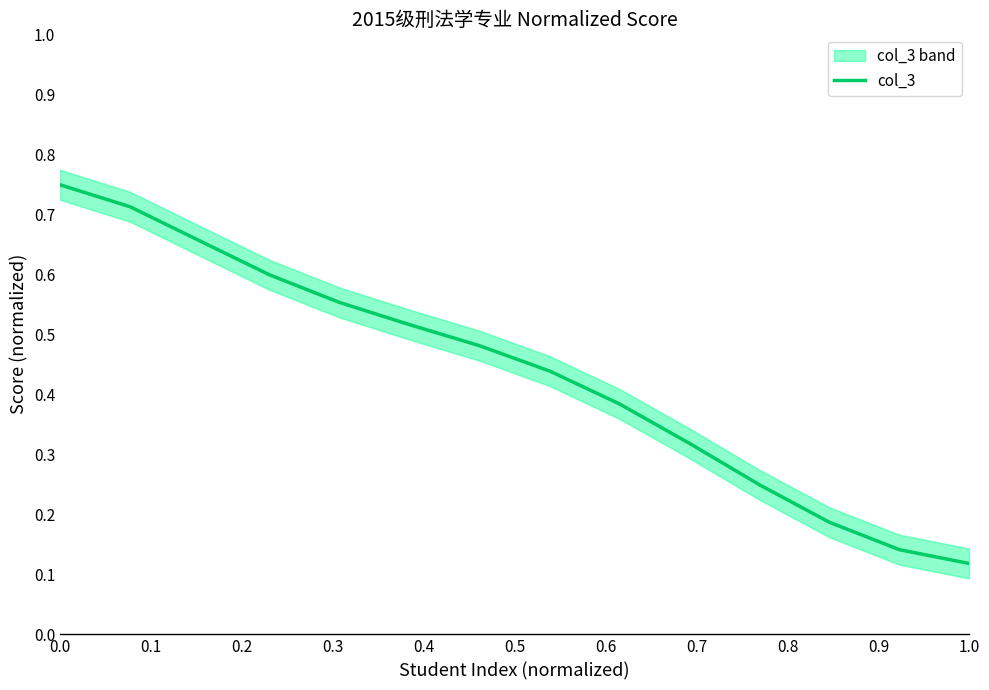

At which label is col_3 closest to 0?

1.0